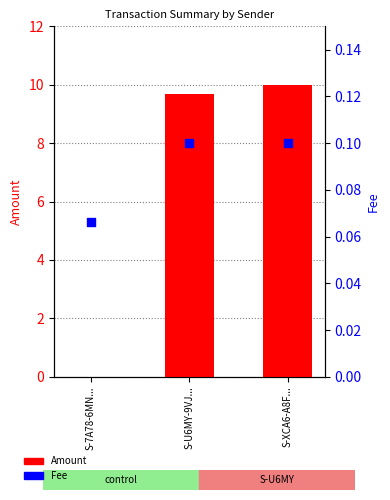

What are all the series names shown in the legend?

Amount, Fee